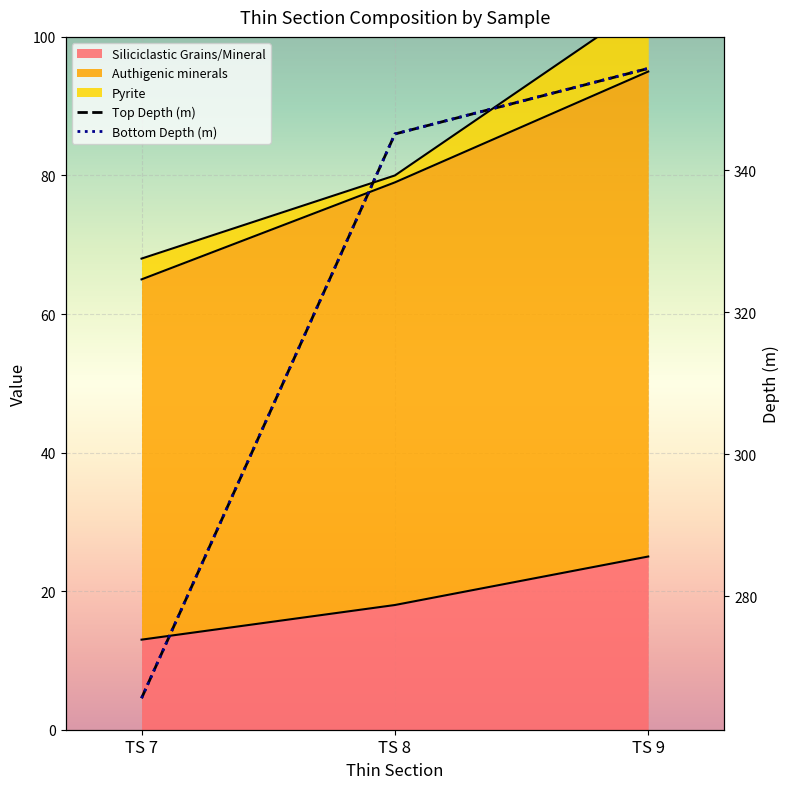

The value of Bottom Depth (m) at TS 8 is 115.3. True or false?

False